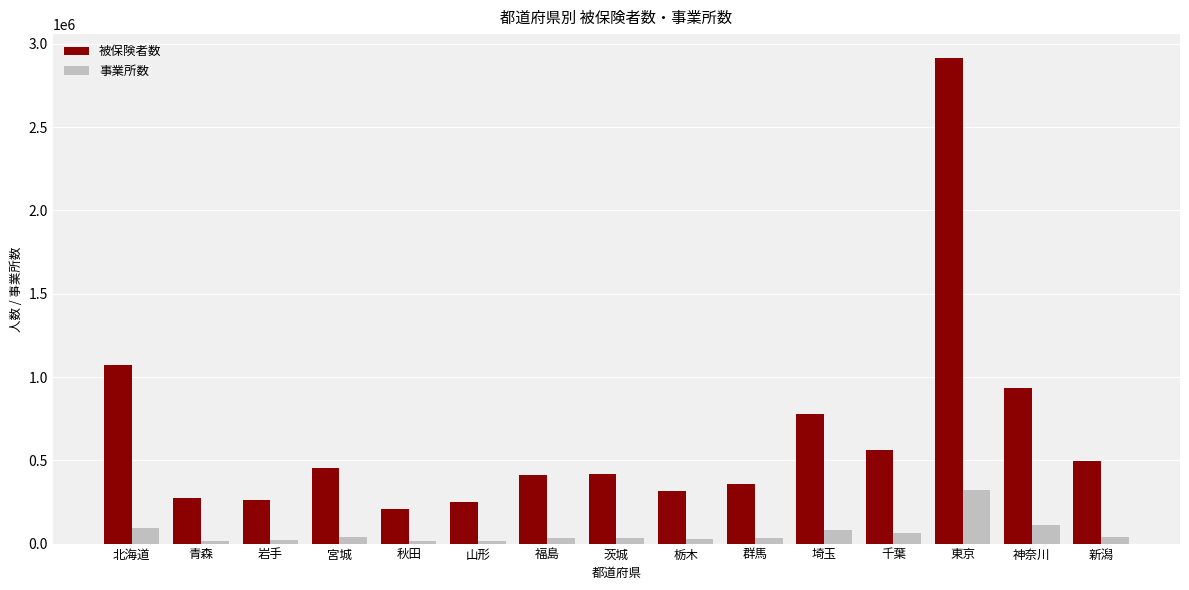

What position from the left is 秋田?

5